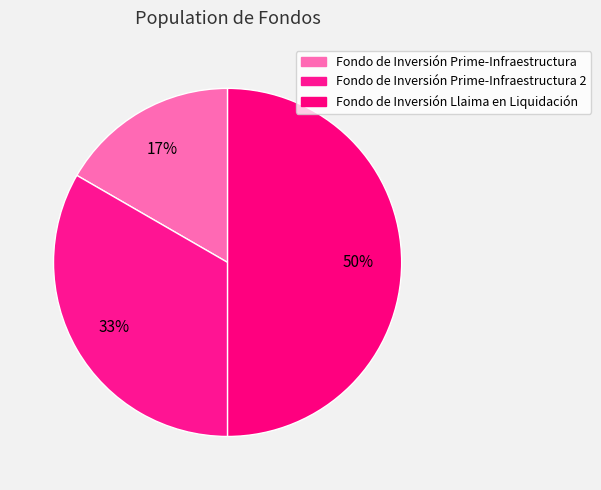

What is the ratio of the value at Fondo de Inversión Prime-Infraestructura to the value at Fondo de Inversión Prime-Infraestructura 2?

0.5